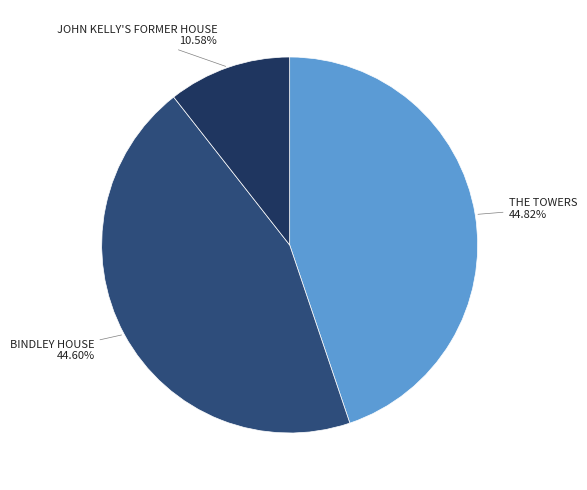

Approximately how many times larger is the value at BINDLEY HOUSE compared to THE TOWERS?

1.0